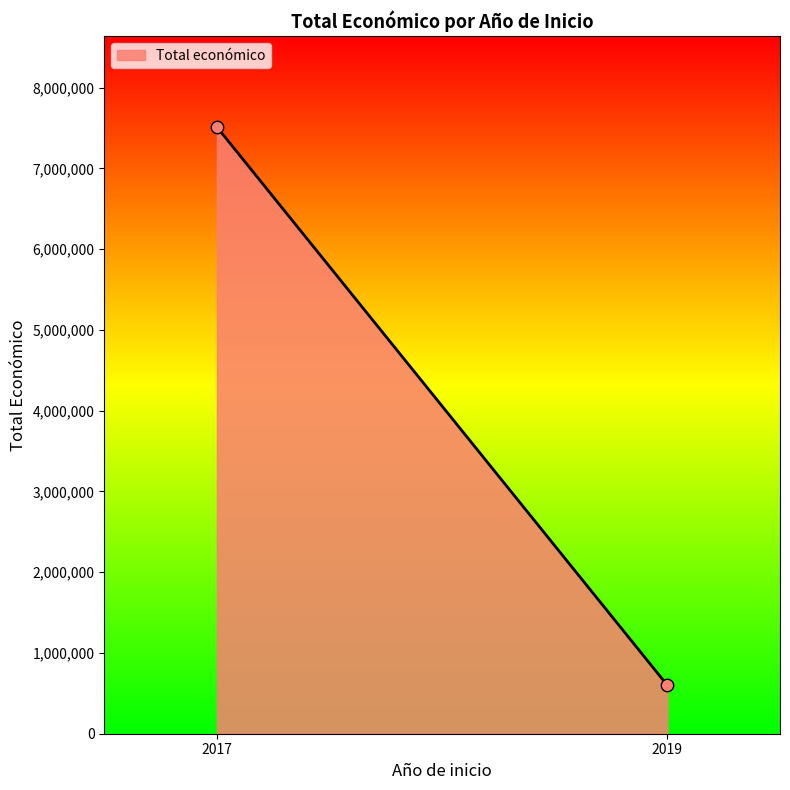

What is the range of Y values (max minus min)?

6911596